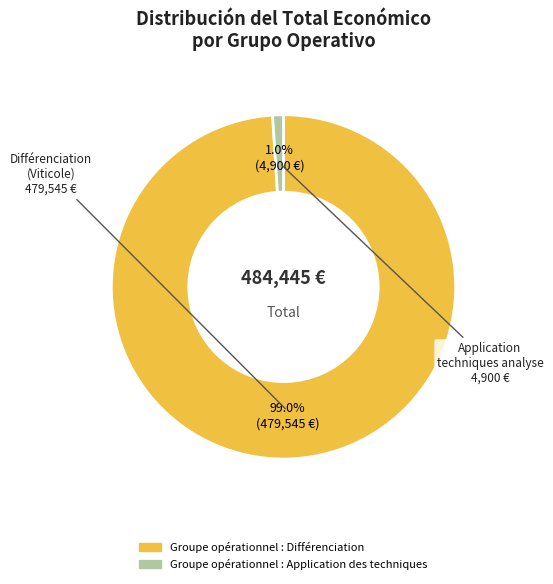

To the nearest percent, what portion does Groupe opérationnel : Application des techniques represent?

1%